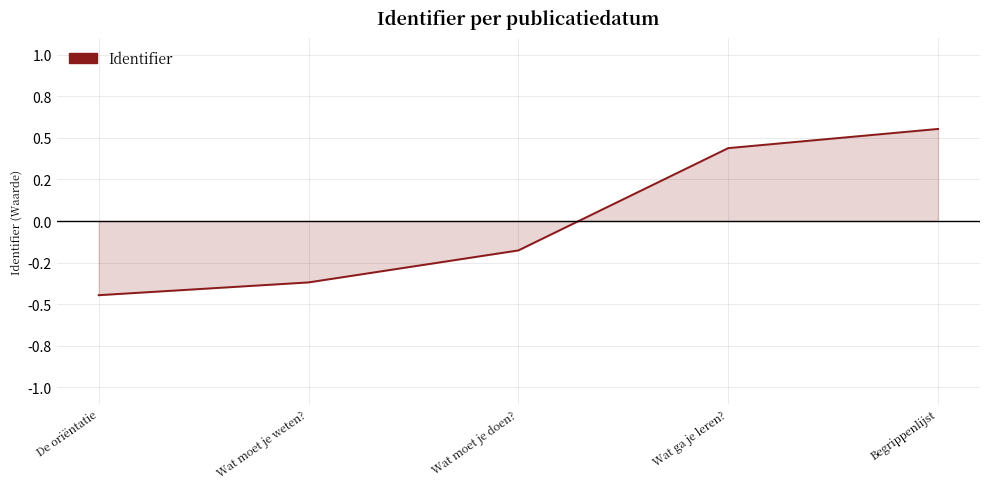

The chart shows a value of 0.4 at Wat ga je leren?. True or false?

True